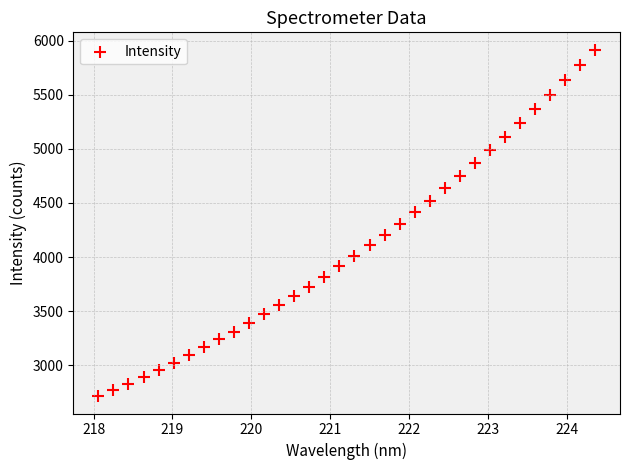

What is the range of Y values (max minus min)?

3200.1